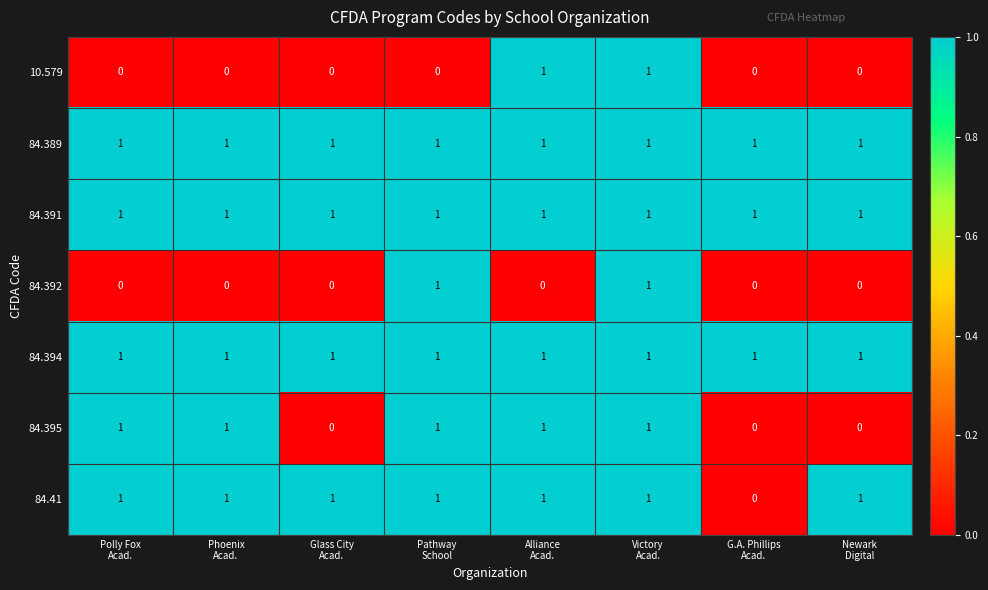

What is the sum of all 84.389 values?

8